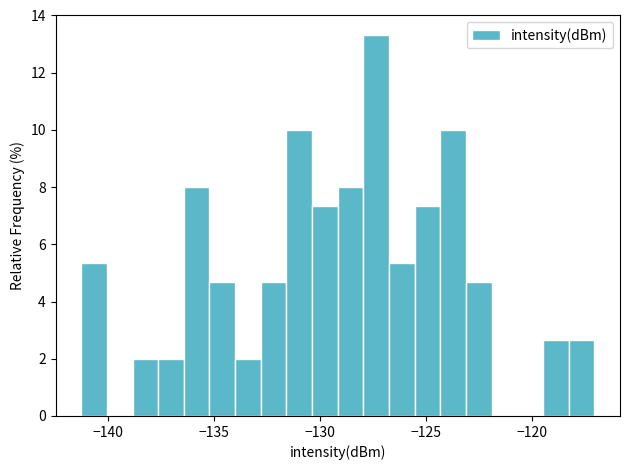

Around what value on the x-axis is the tallest bar? Give the approximate position of its centre, as read against the axis.

-127.5